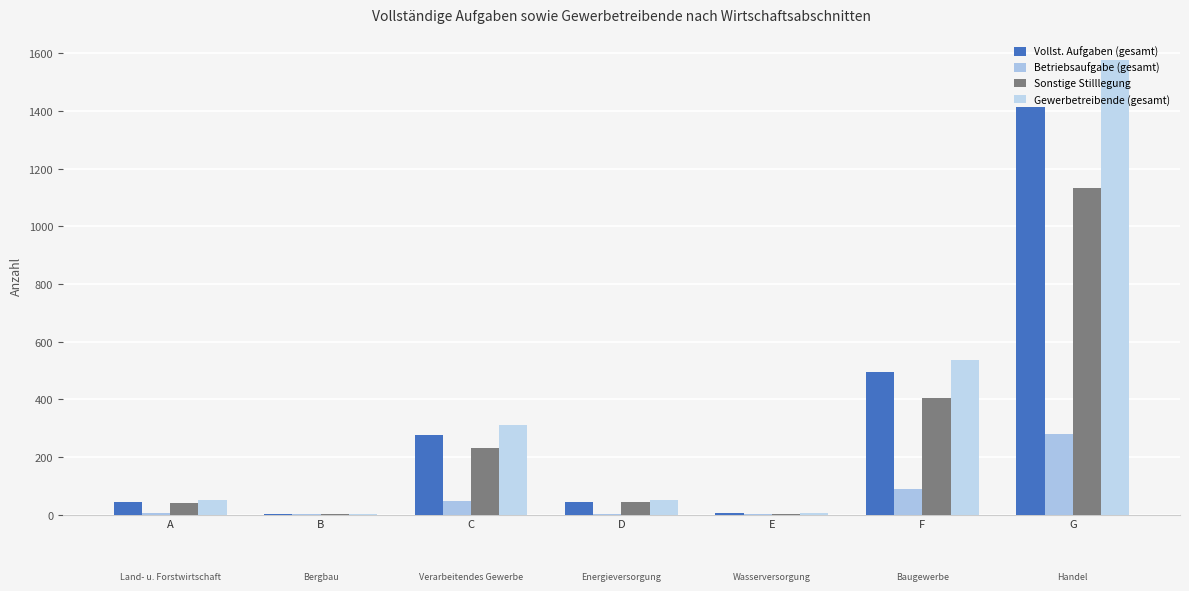

What is the difference between the highest and lowest values at C?

264